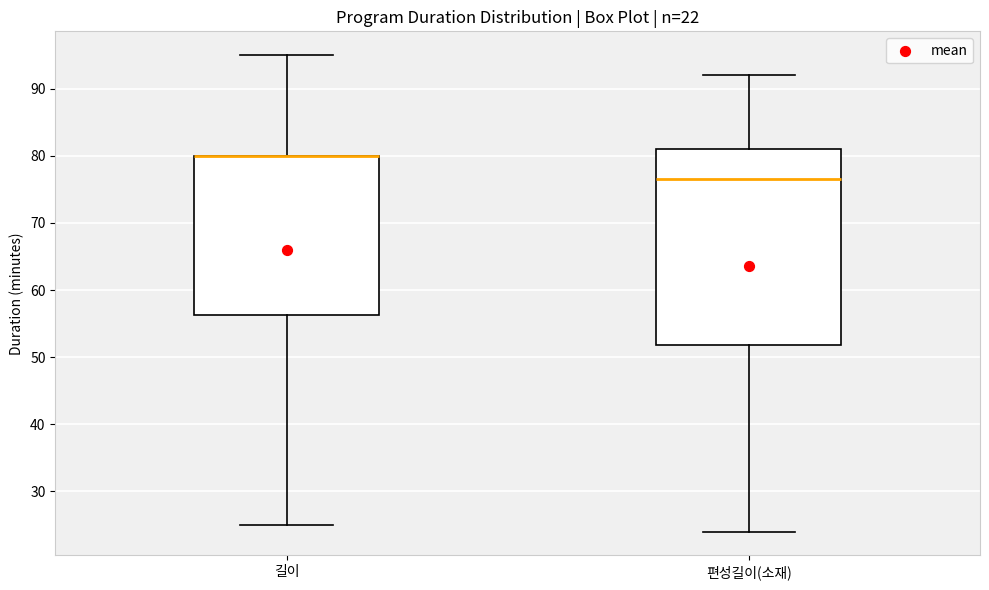

Comparing the boxes themselves (not the whiskers), which one is the tallest?

편성길이(소재)